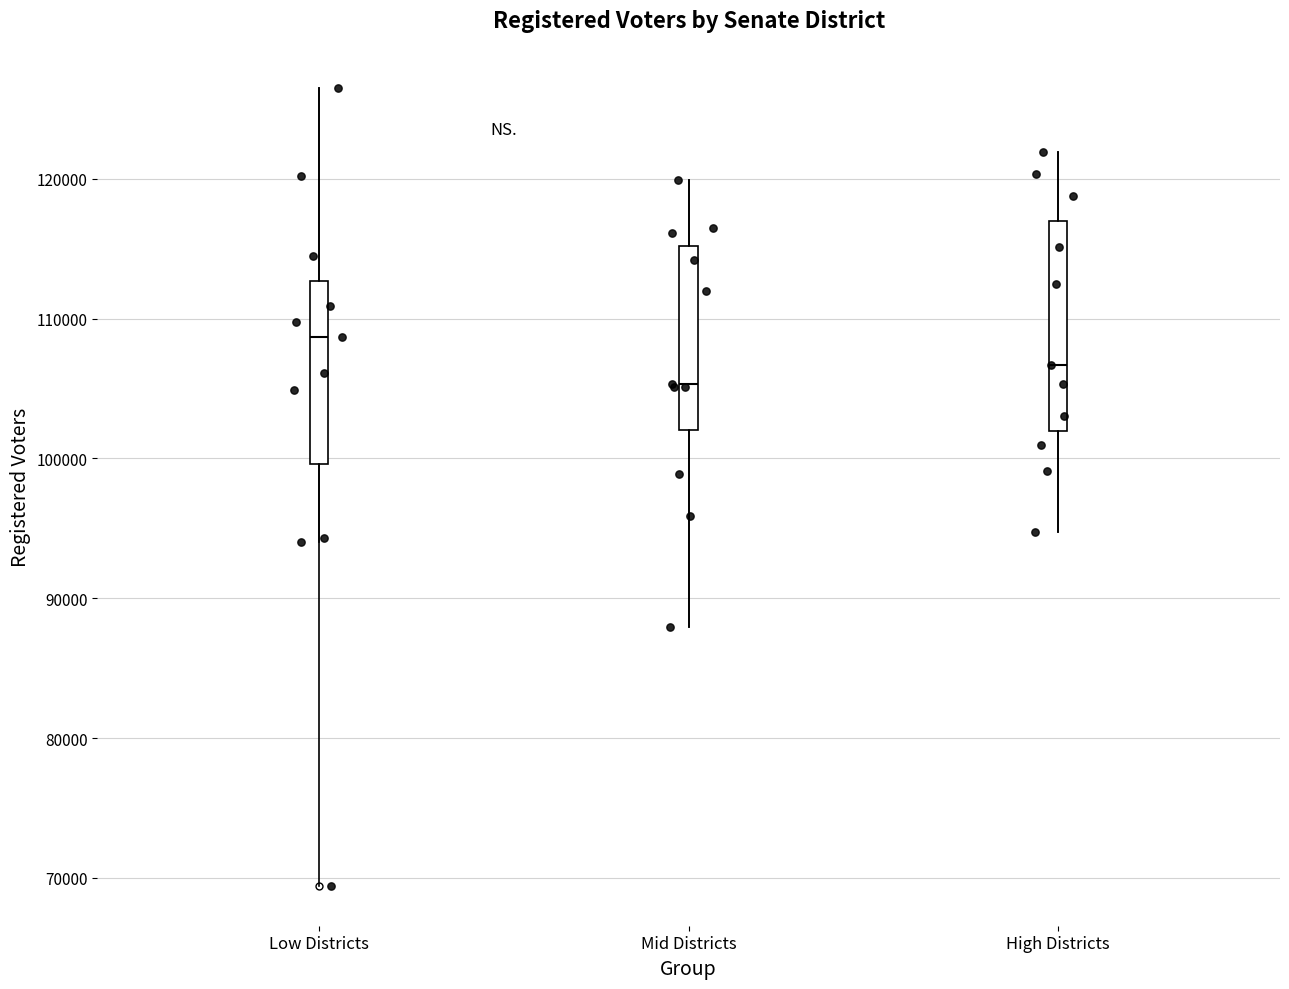

Where does the median line of the box for High Districts sit on the y-axis? The values are not printed on the chart, so give them approximately, as read against the axis.

107000